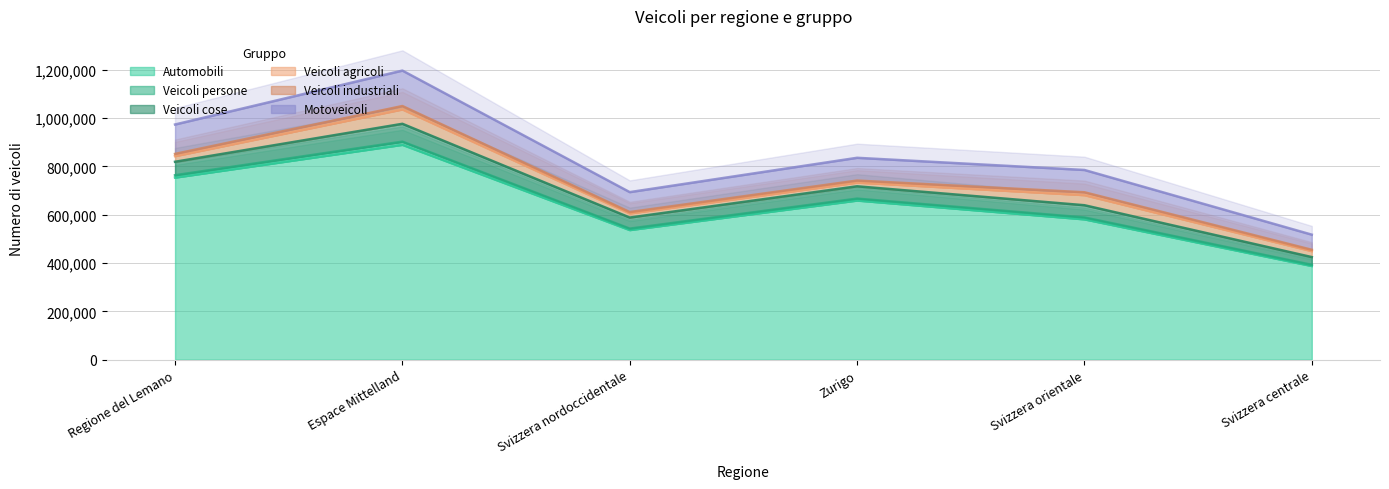

What is the difference between the maximum and minimum values in the Automobili series?

501767